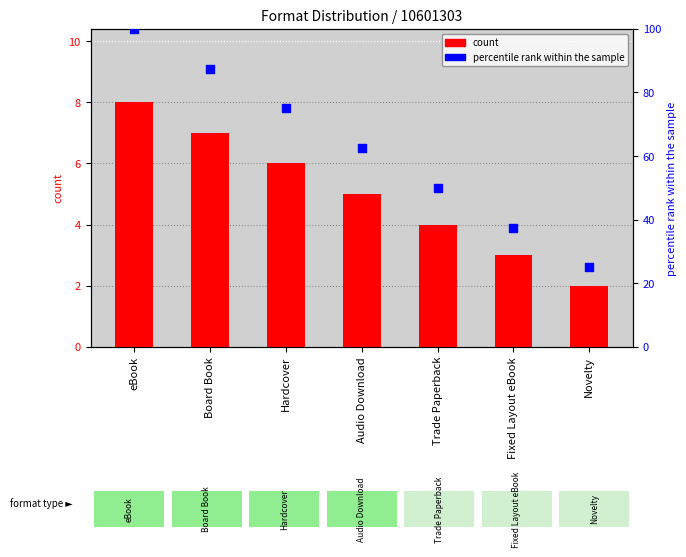

Which series has the largest total across all categories?

percentile rank